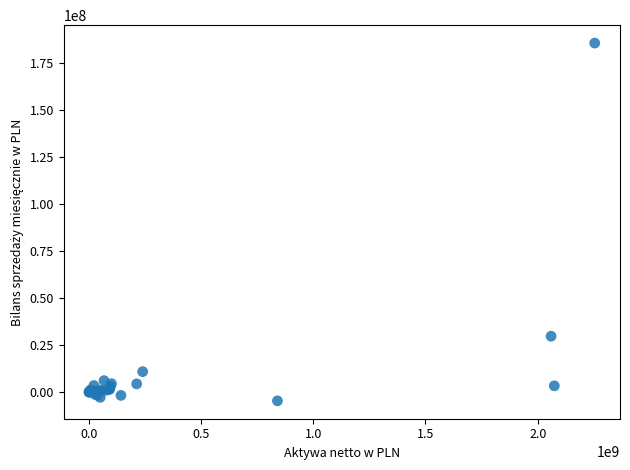

What Y value in the scatter plot is closest to 90559877?

29713740.3